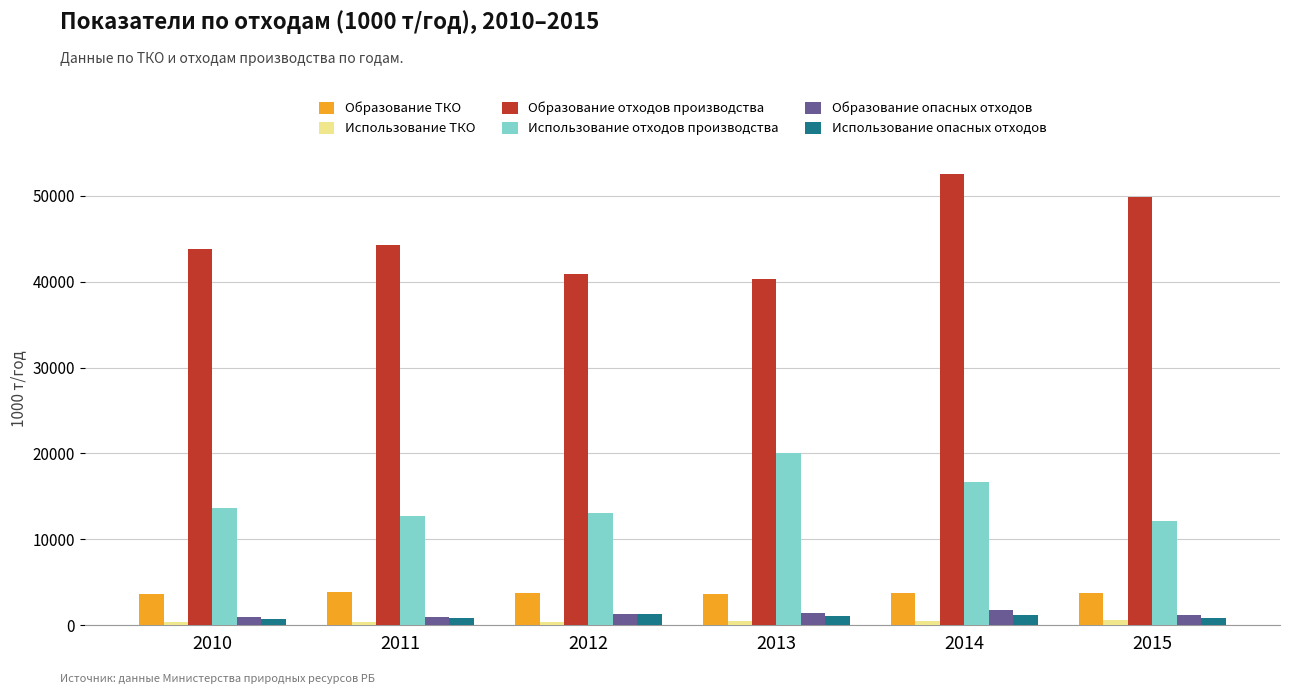

What is the maximum value shown in the chart?

52529.3